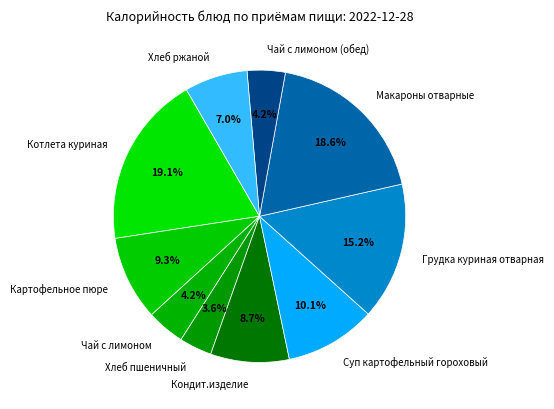

What percentage do Чай с лимоном (обед) and Макароны отварные together represent?

22.8%